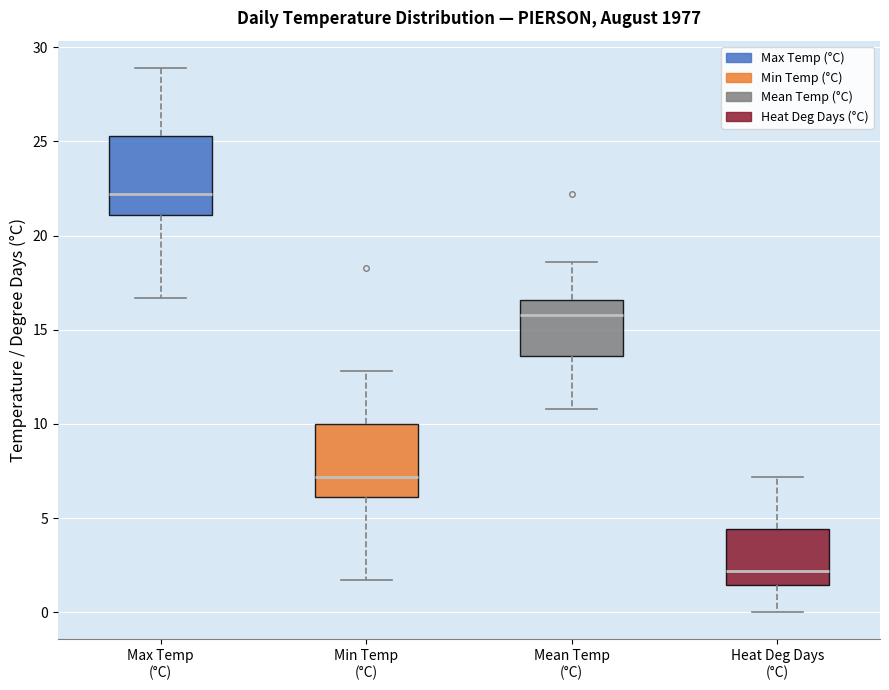

Reading left to right, transcribe this box plot: for each box, give where its median line is, the range the box spans, and where its two whiskers end, as read against the y-axis. The values are not printed on the chart, so give them approximately, as read against the axis.

Max Temp (°C): median 22.0, box 21.0 to 25.5, whiskers 16.5 to 29.0
Min Temp (°C): median 7.0, box 6.0 to 10.0, whiskers 1.5 to 13.0
Mean Temp (°C): median 16.0, box 13.5 to 16.5, whiskers 11.0 to 18.5
Heat Deg Days (°C): median 2.0, box 1.5 to 4.5, whiskers 0.0 to 7.0